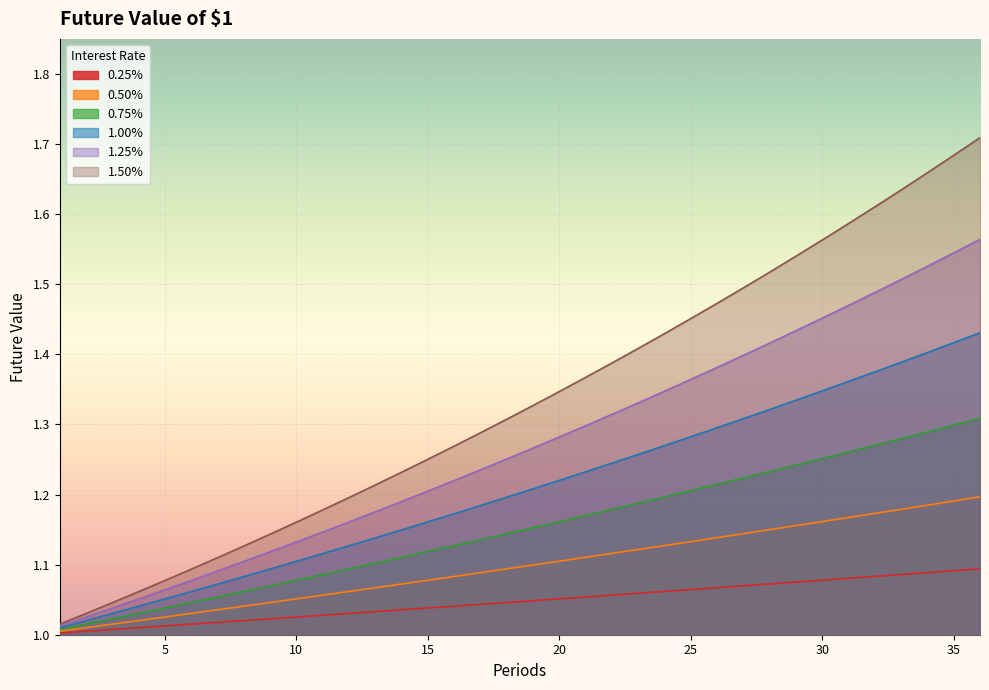

Between 10 and 28, which series saw the biggest shift?

1.50%